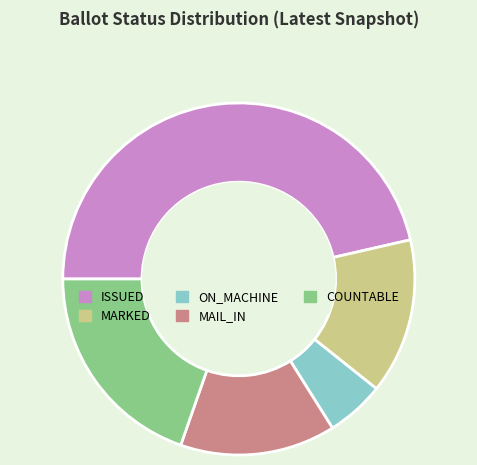

Does any single category account for the majority?

No